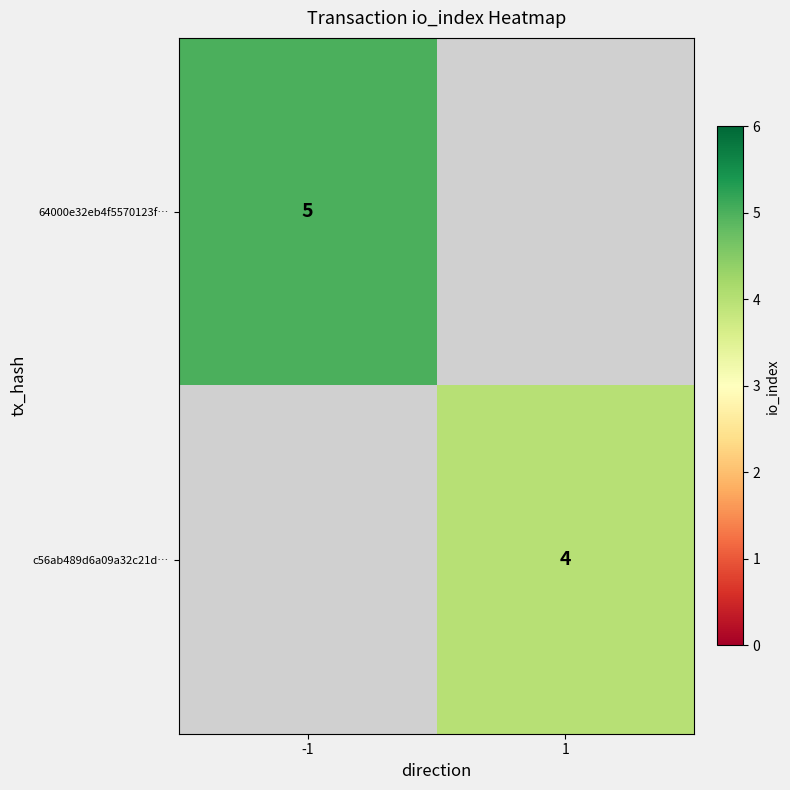

Is the value of 64000e32eb4f5570123f… at -1 greater than the value of c56ab489d6a09a32c21d… at 1?

Yes